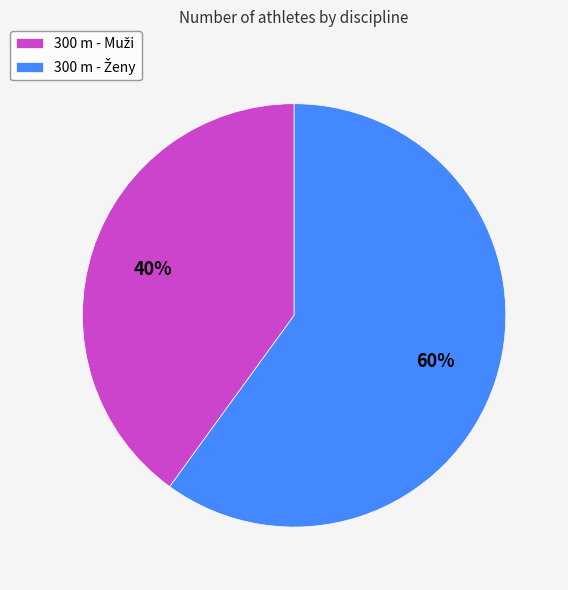

How many slices are in this pie chart?

2